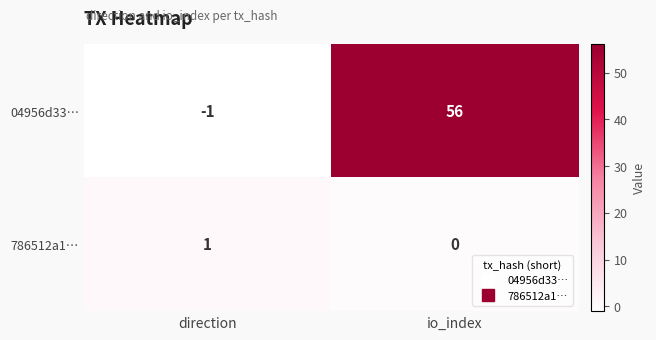

What is the total value across all series at io_index?

56